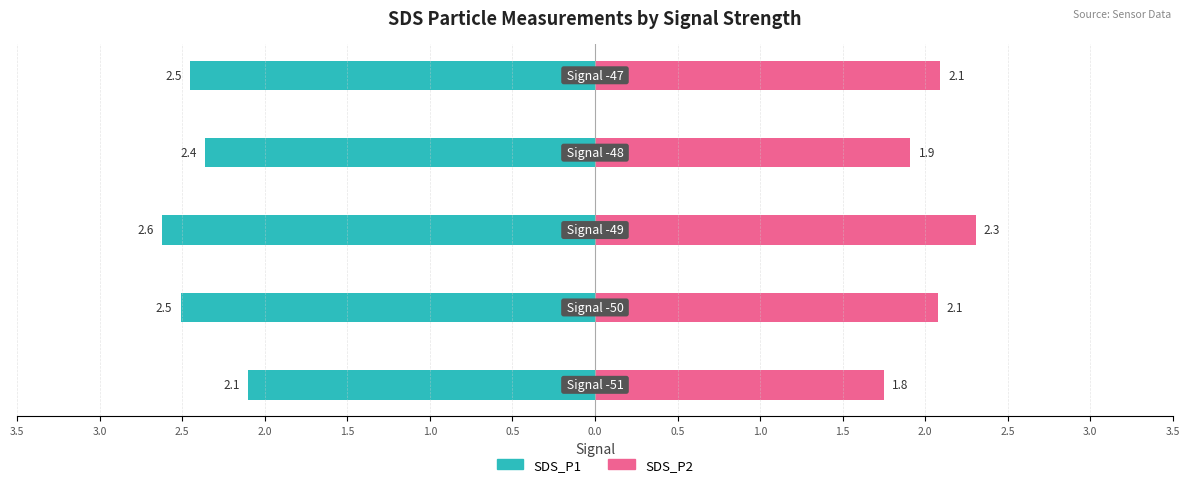

Reading left to right, extract all data points from this chart.

SDS_P1: 3.5=-2.1	3.0=-2.5	2.5=-2.6	2.0=-2.4	1.5=-2.5
SDS_P2: 3.5=1.8	3.0=2.1	2.5=2.3	2.0=1.9	1.5=2.1